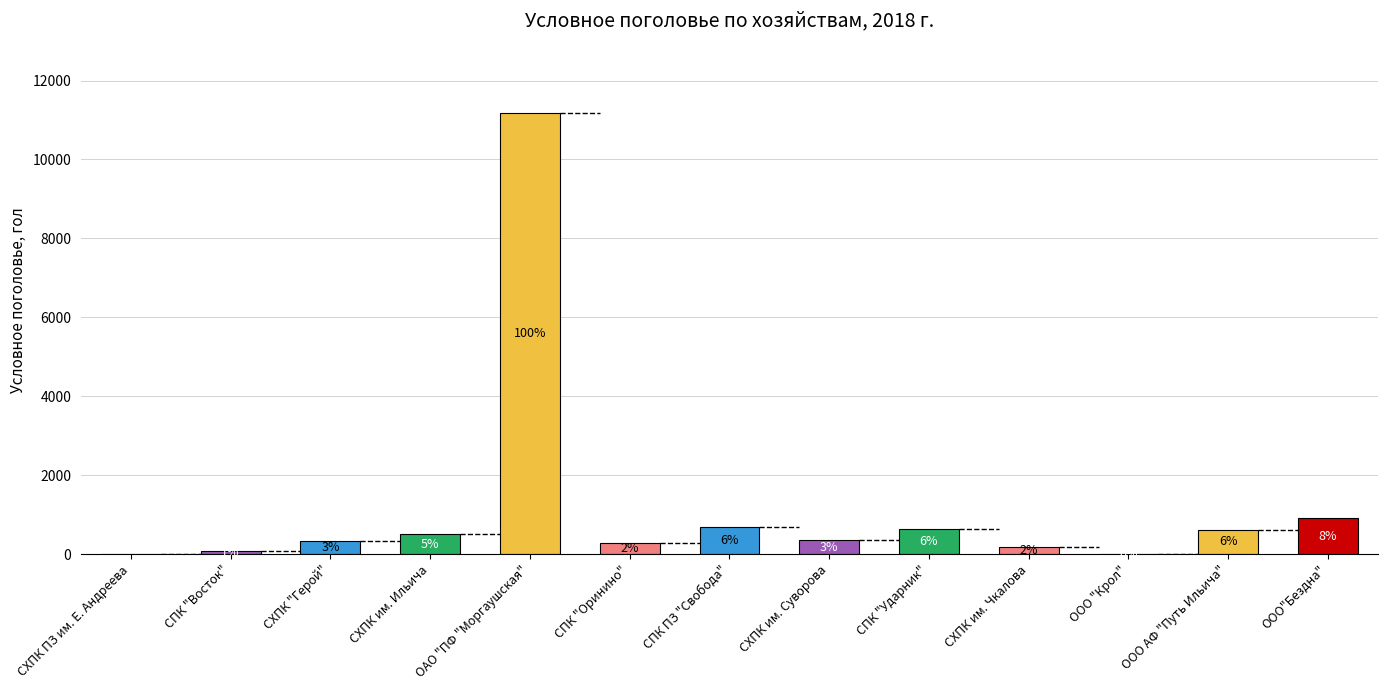

Is it true that the value at СПК ПЗ "Свобода" is 938?

False